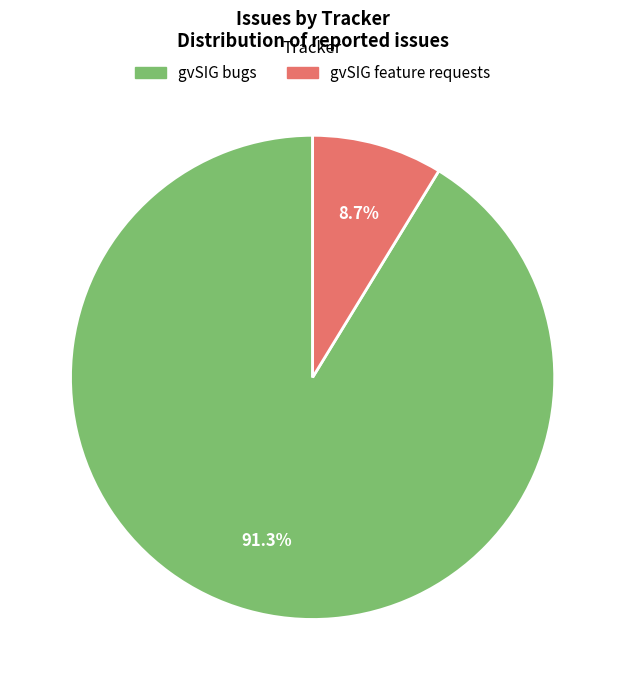

Is there any slice that represents more than half of the pie?

Yes